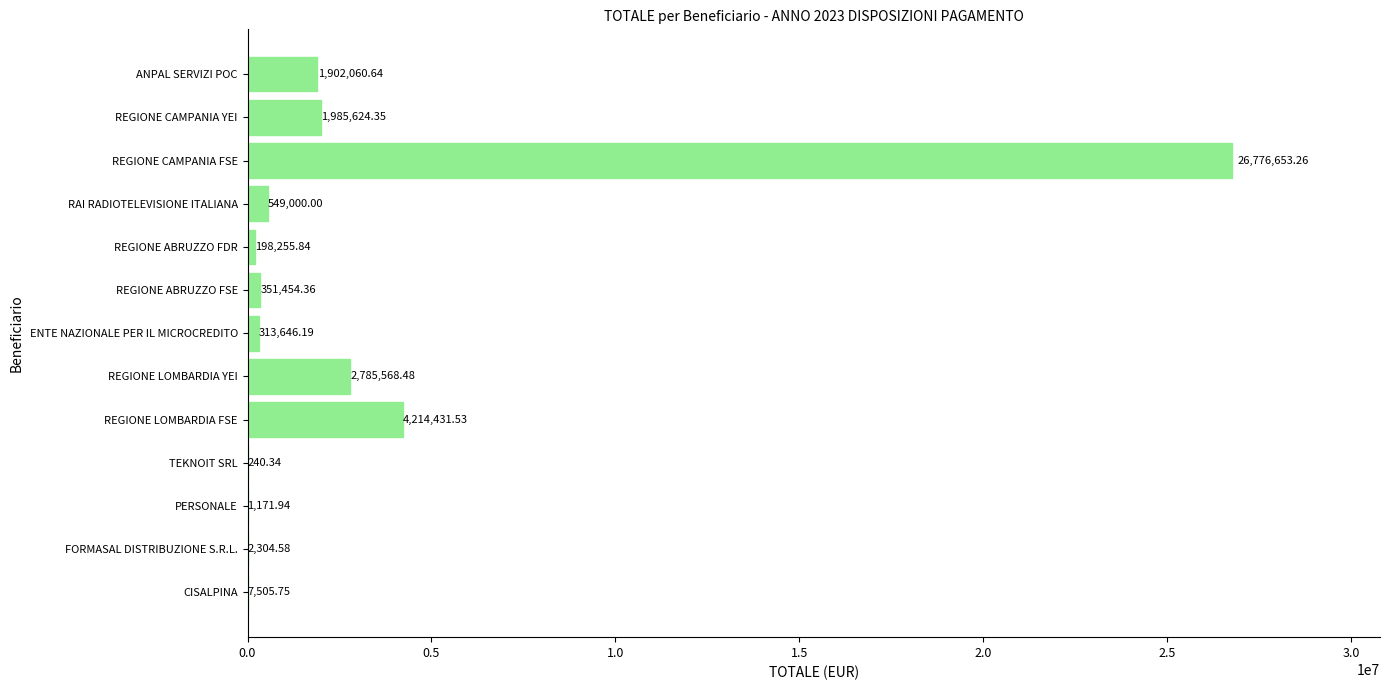

What is the change in value from RAI RADIOTELEVISIONE ITALIANA to REGIONE CAMPANIA FSE?

+26227653.3